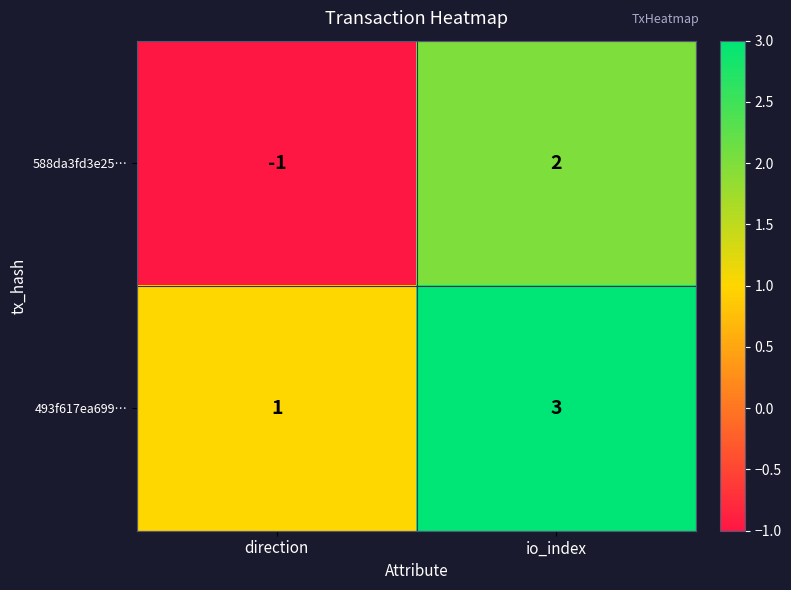

At which label is 493f617ea699… closest to 2?

direction